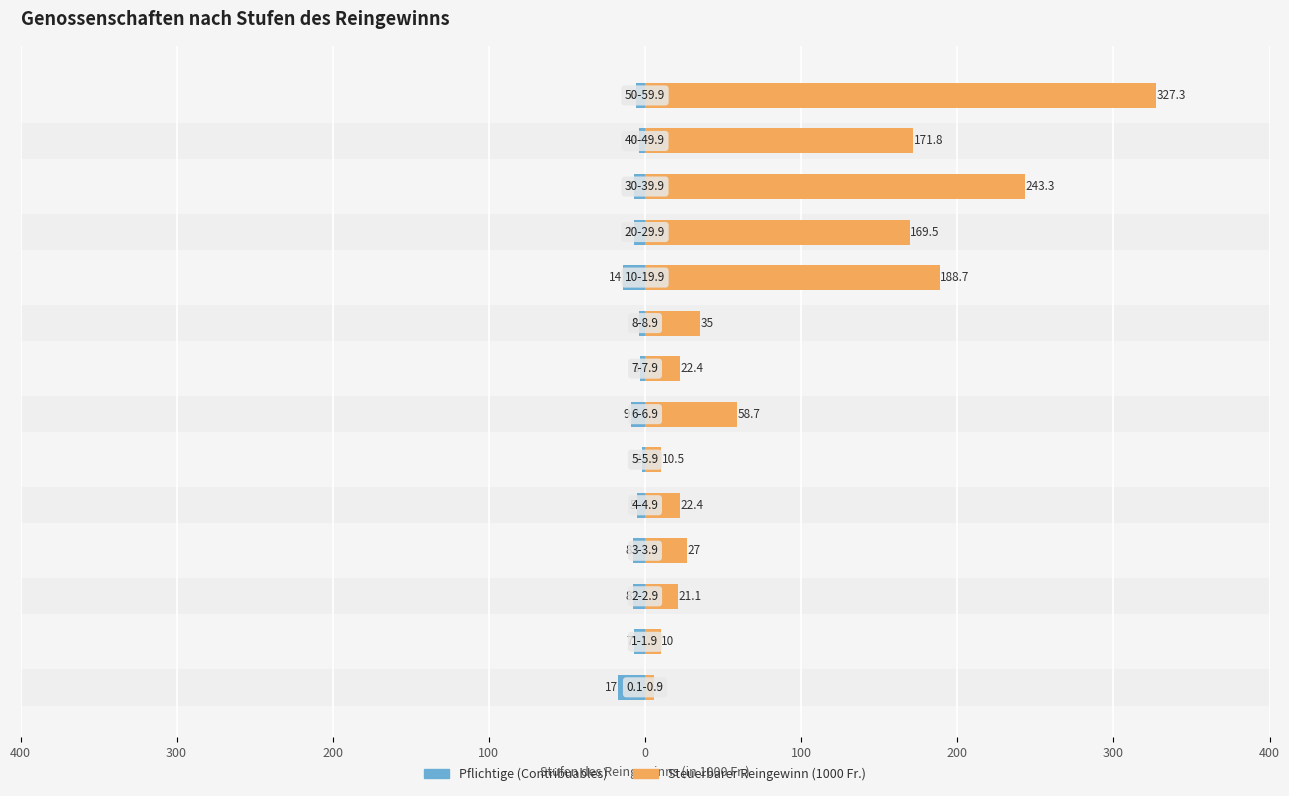

What value does the Pflichtige (Contribuables) series have at 400?

-17.0